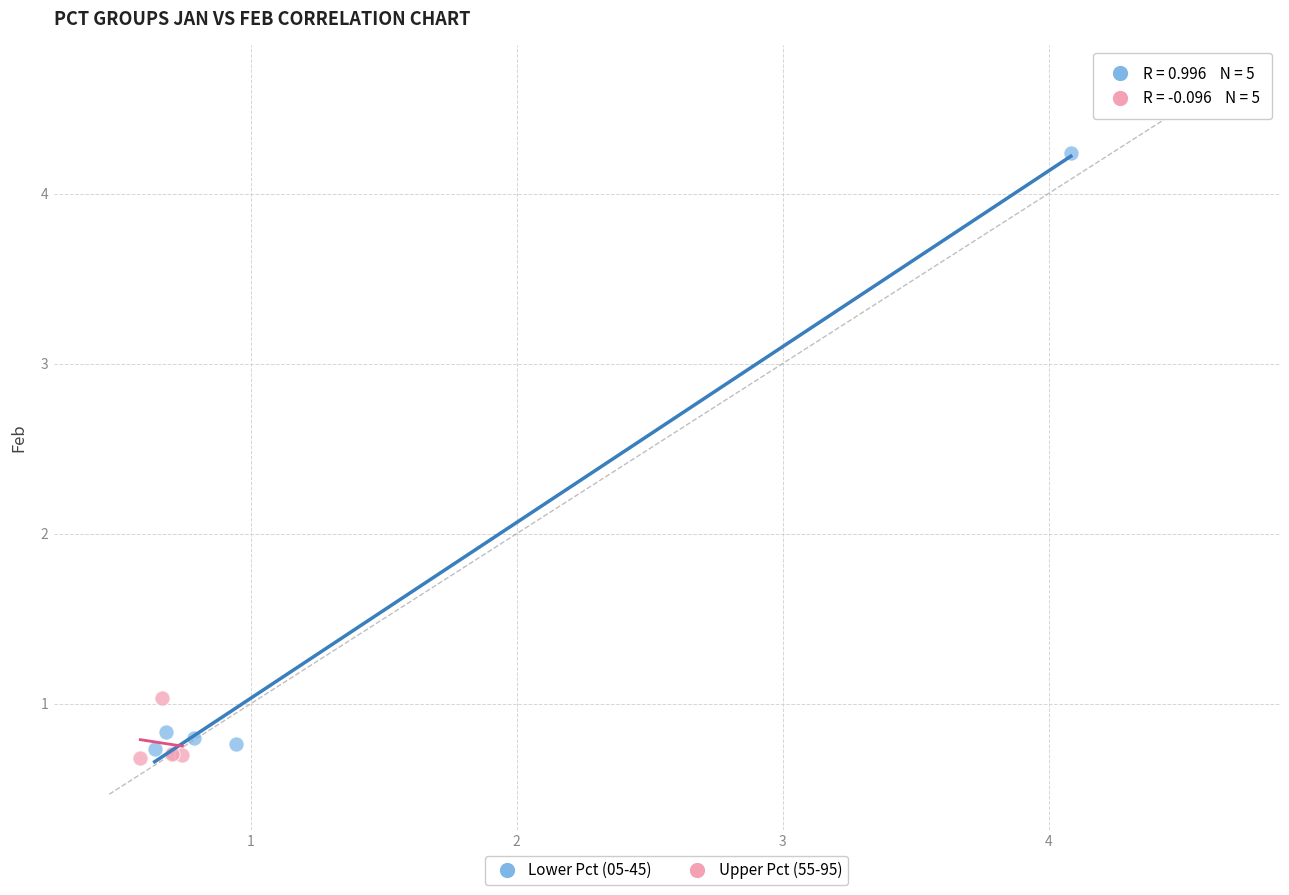

Which series contains the highest Y value?

Lower Pct (05-45)